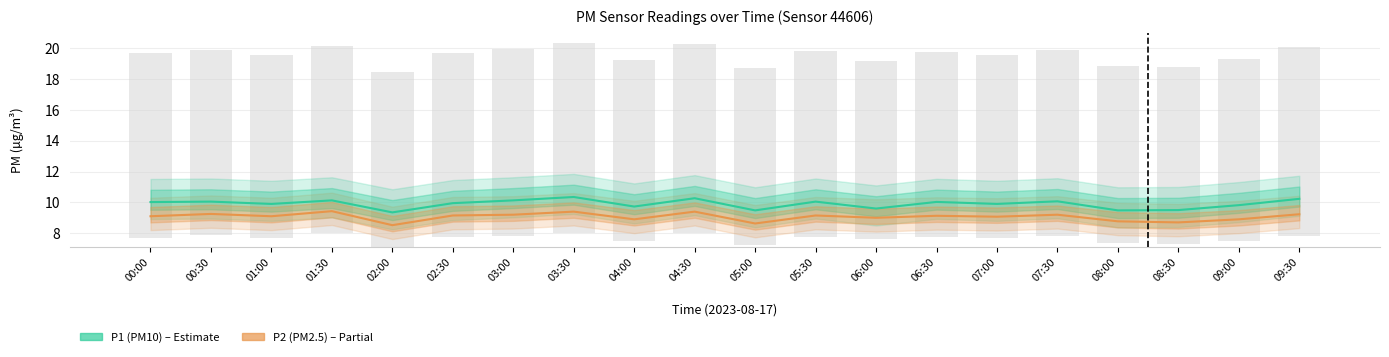

Which series has the largest total across all categories?

P1 (PM10)